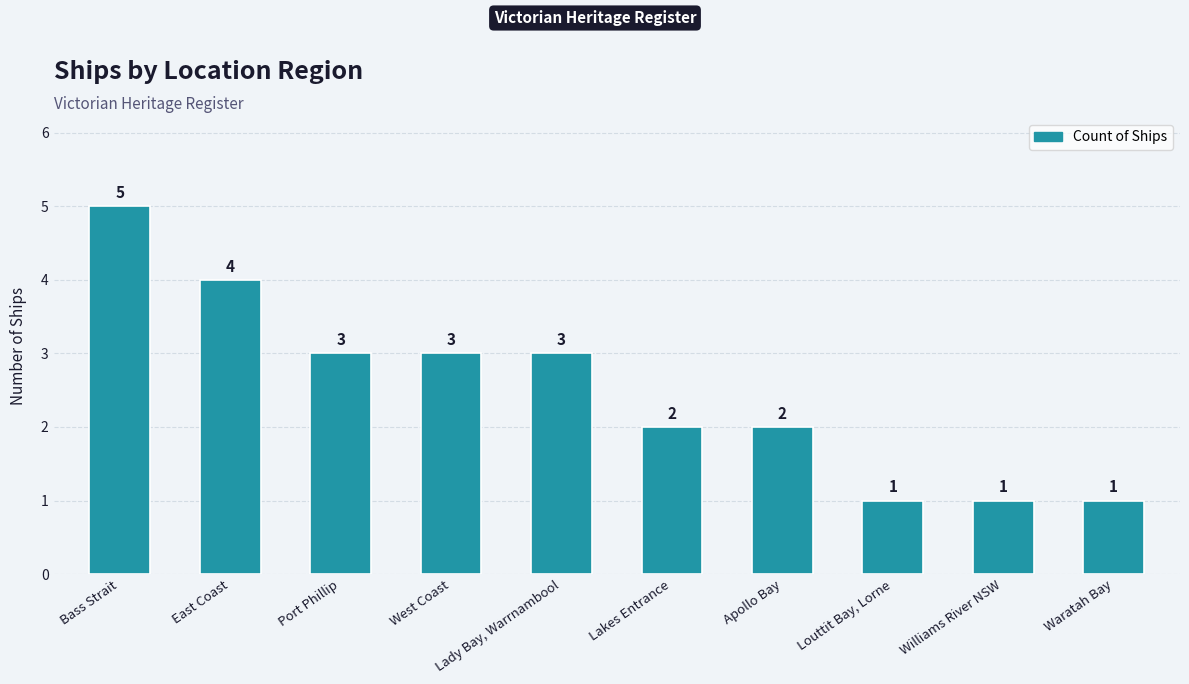

Reading right to left, transcribe all the data shown in this chart.

1	1	1	2	2	3	3	3	4	5